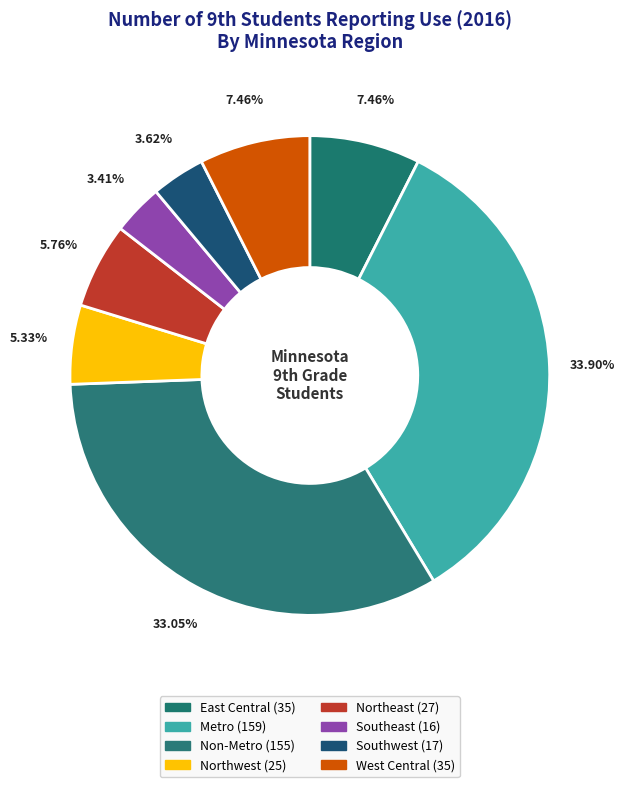

To the nearest percent, what is the average slice percentage?

12%